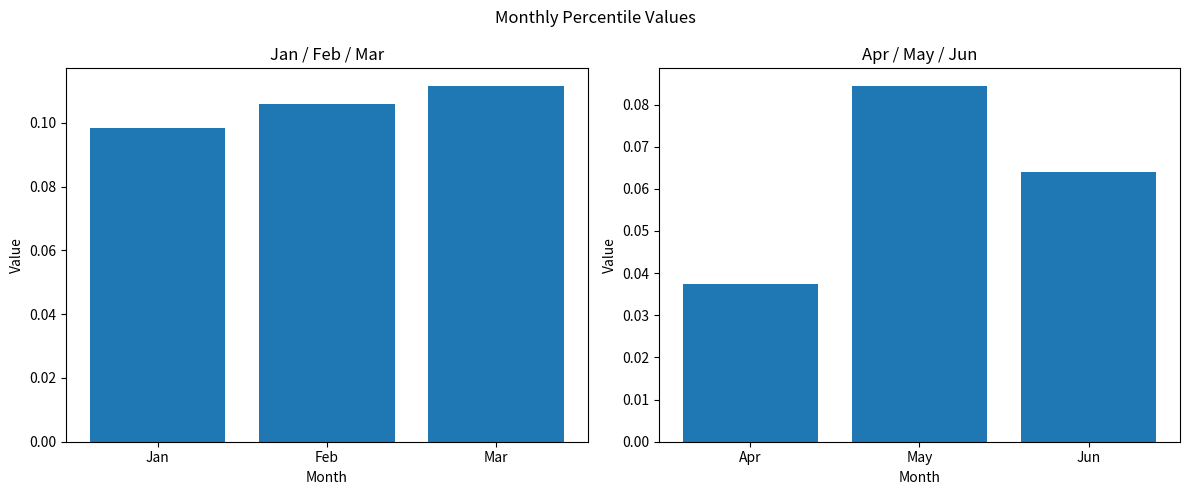

What is the approximate value of Jan-Mar avg at Jan?

0.1